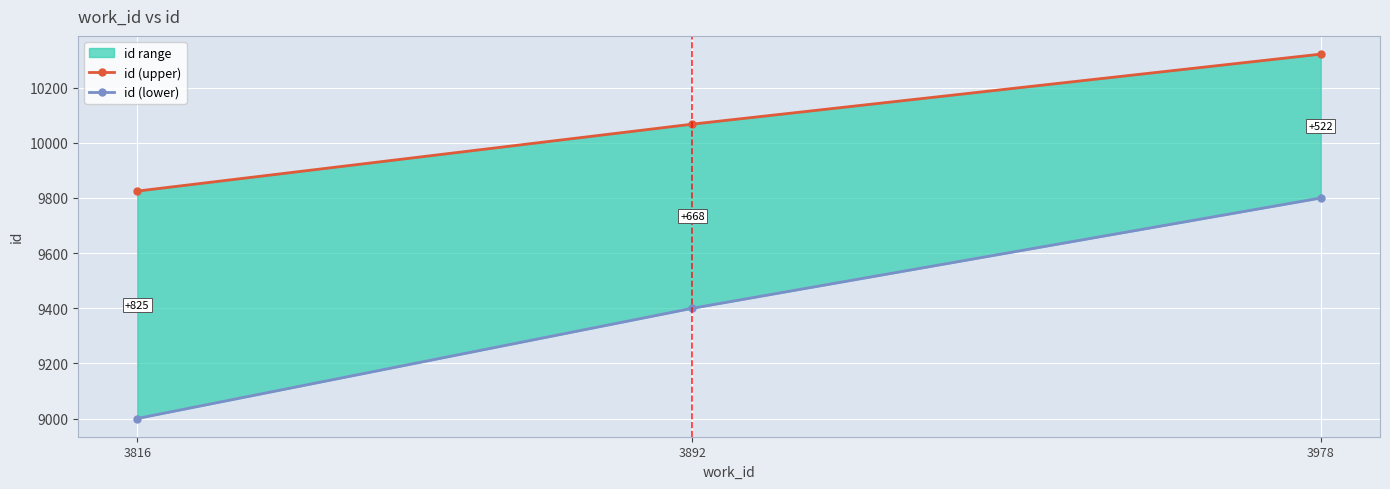

Is the value of id (upper) at 3978 greater than the value of id (lower) at 3978?

Yes